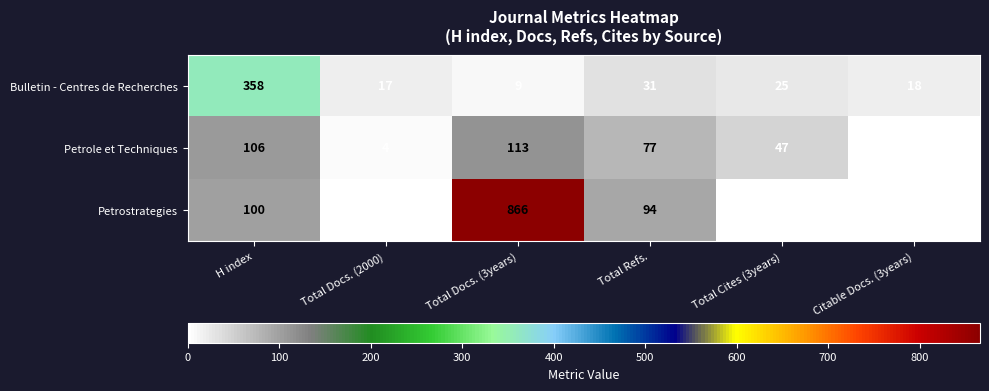

What is the sum of the Petrostrategies values at Total Docs. (2000) and Total Refs.?

95